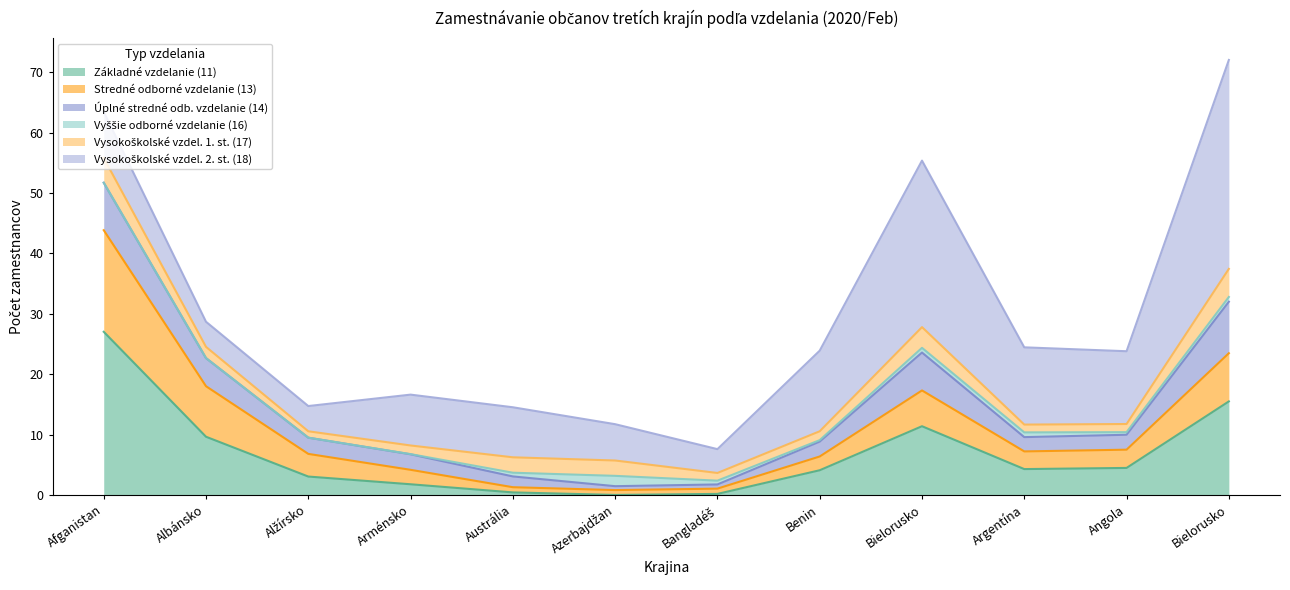

True or false: Úplné stredné odborné vzdelanie (14) and Vysokoškolské vzdelanie 2. st. (18) intersect in this chart.

False